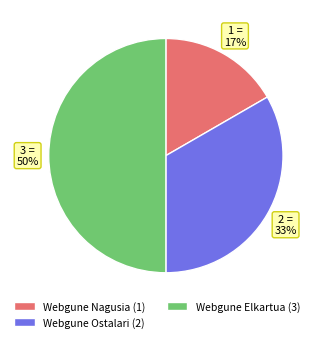

Count the number of slices in the pie.

3